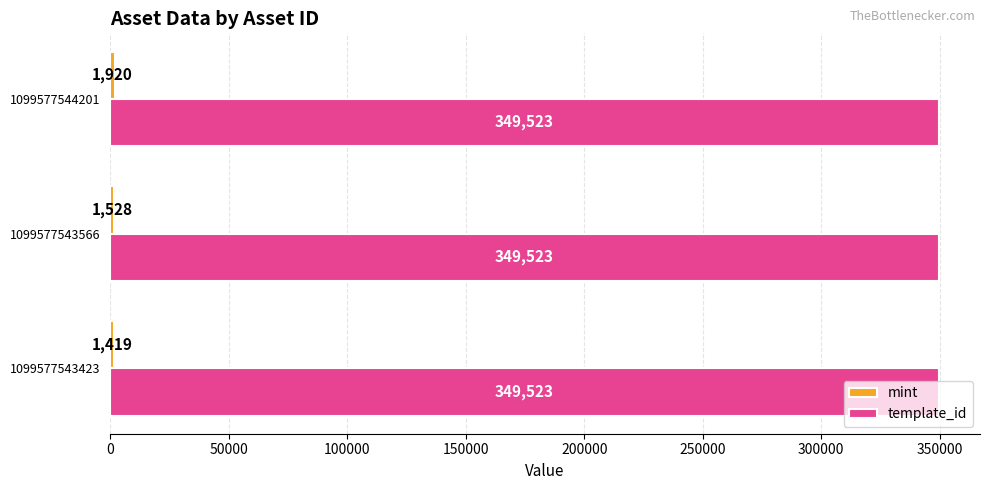

What is the spread (max minus min) of values at 1099577543566?

347995